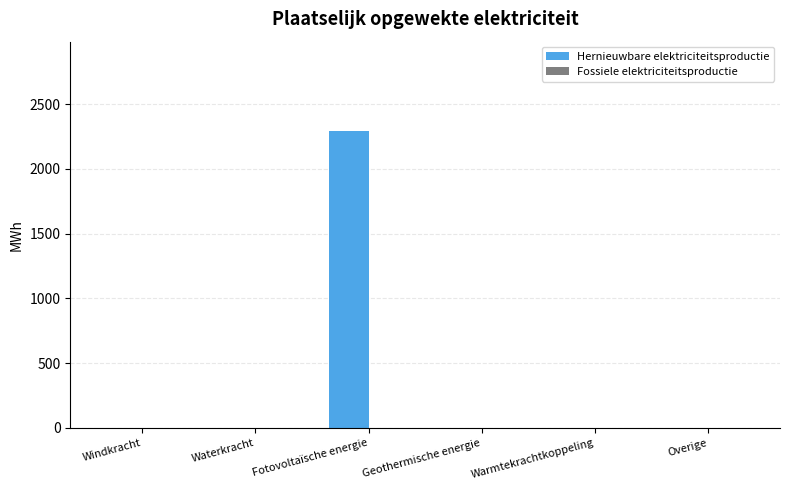

What is the sum of the values at Geothermische energie and Fotovoltaïsche energie?

2295.2